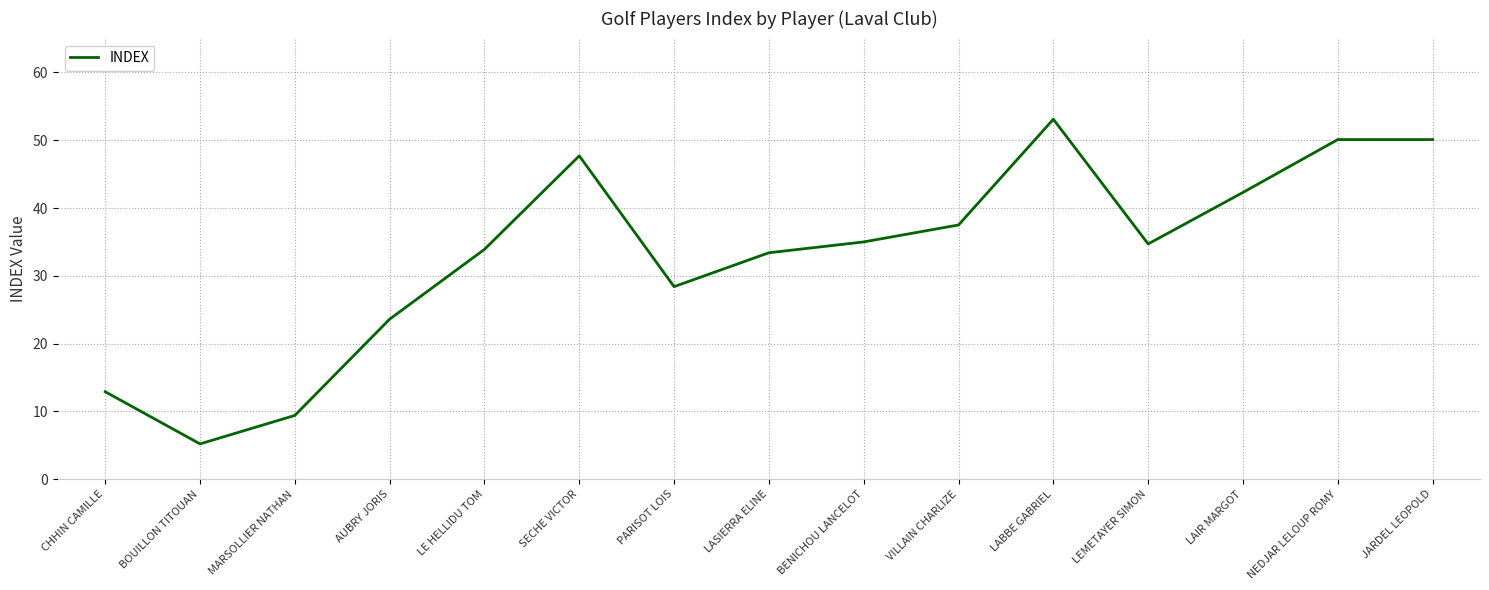

True or false: the data shows 34.7 at LEMETAYER SIMON.

True